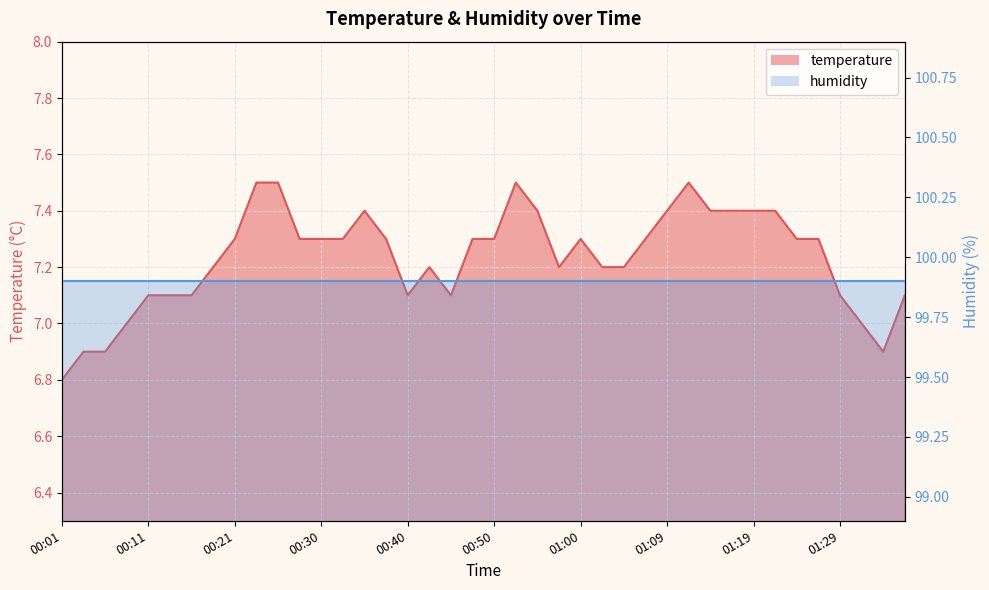

What is the difference between the maximum and second lowest values?

0.6